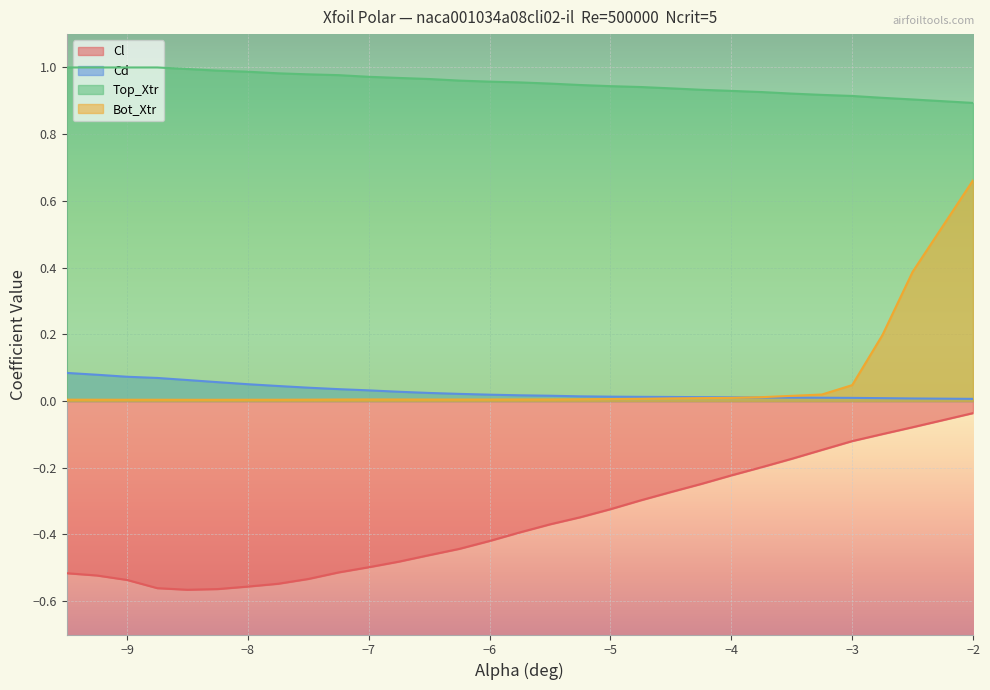

List the series in order of their peak value, highest first.

Top_Xtr, Bot_Xtr, Cd, Cl